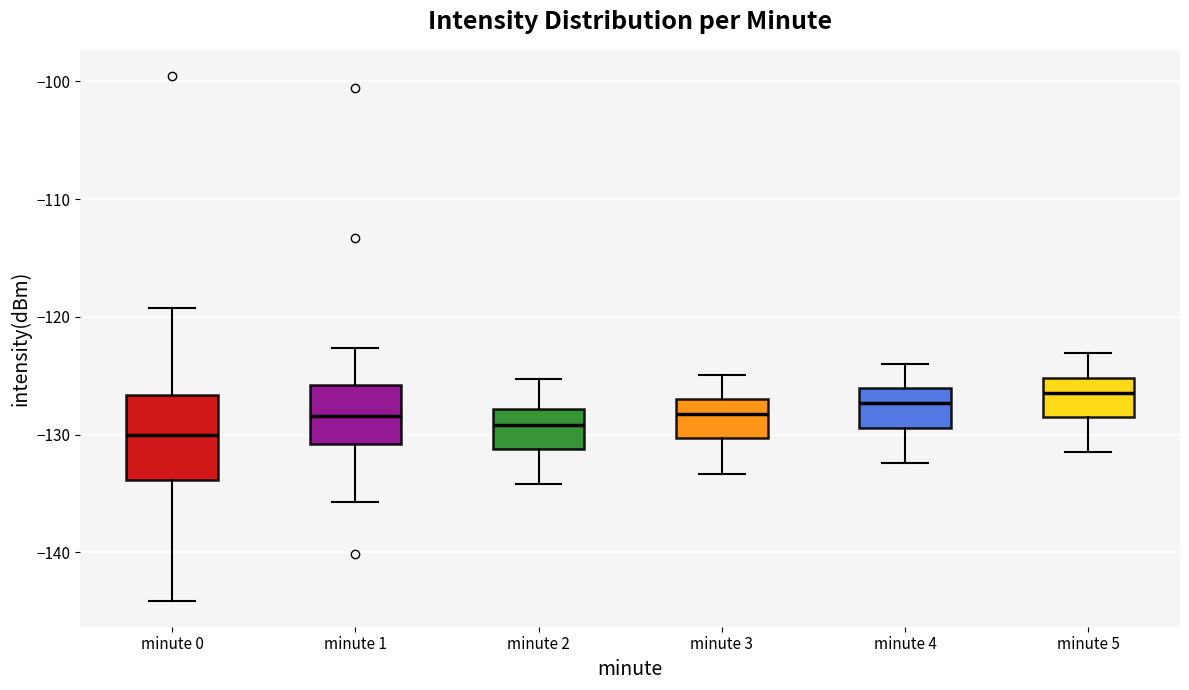

Reading left to right, transcribe this box plot: for each box, give where its median line is, the range the box spans, and where its two whiskers end, as read against the y-axis. The values are not printed on the chart, so give them approximately, as read against the axis.

minute 0: median -130, box -134 to -127, whiskers -144 to -119
minute 1: median -128, box -131 to -126, whiskers -136 to -123
minute 2: median -129, box -131 to -128, whiskers -134 to -125
minute 3: median -128, box -130 to -127, whiskers -133 to -125
minute 4: median -127, box -129 to -126, whiskers -132 to -124
minute 5: median -126, box -128 to -125, whiskers -131 to -123